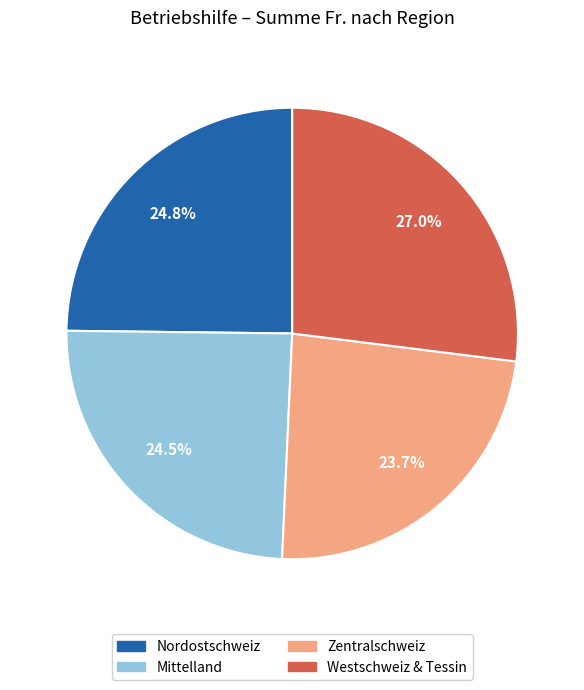

Is there a majority slice in this chart?

No